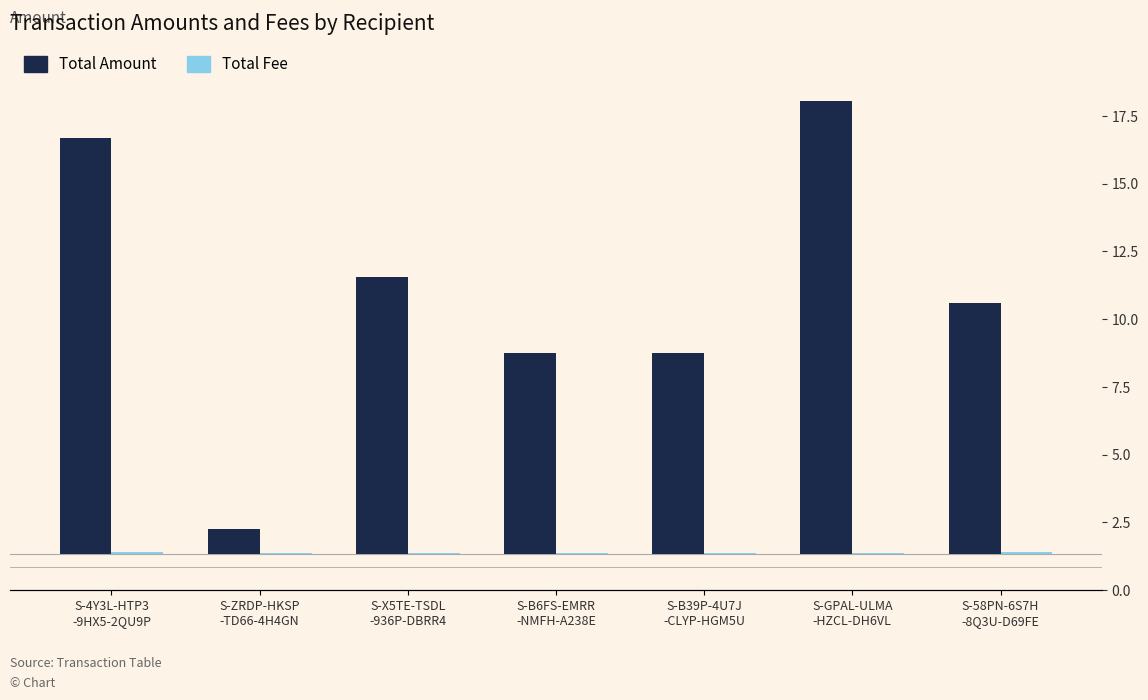

Does the chart contain stacked bars?

No